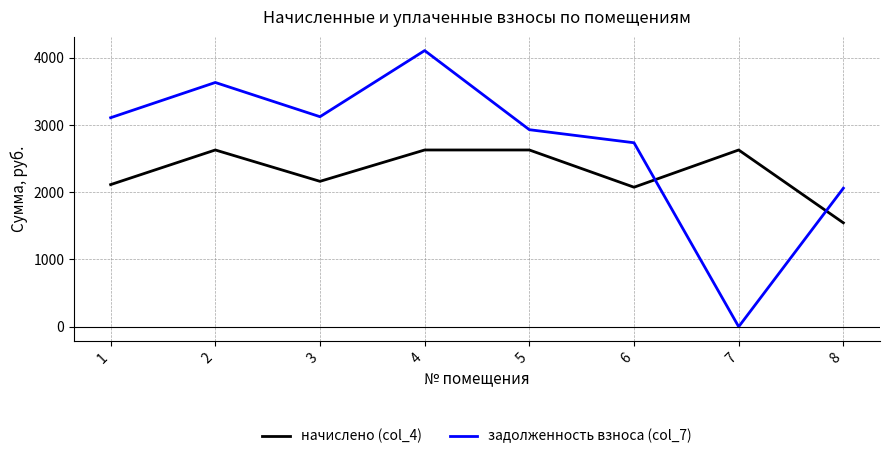

What is the sum of the начислено (col_4) values at 4 and 1?

4743.4